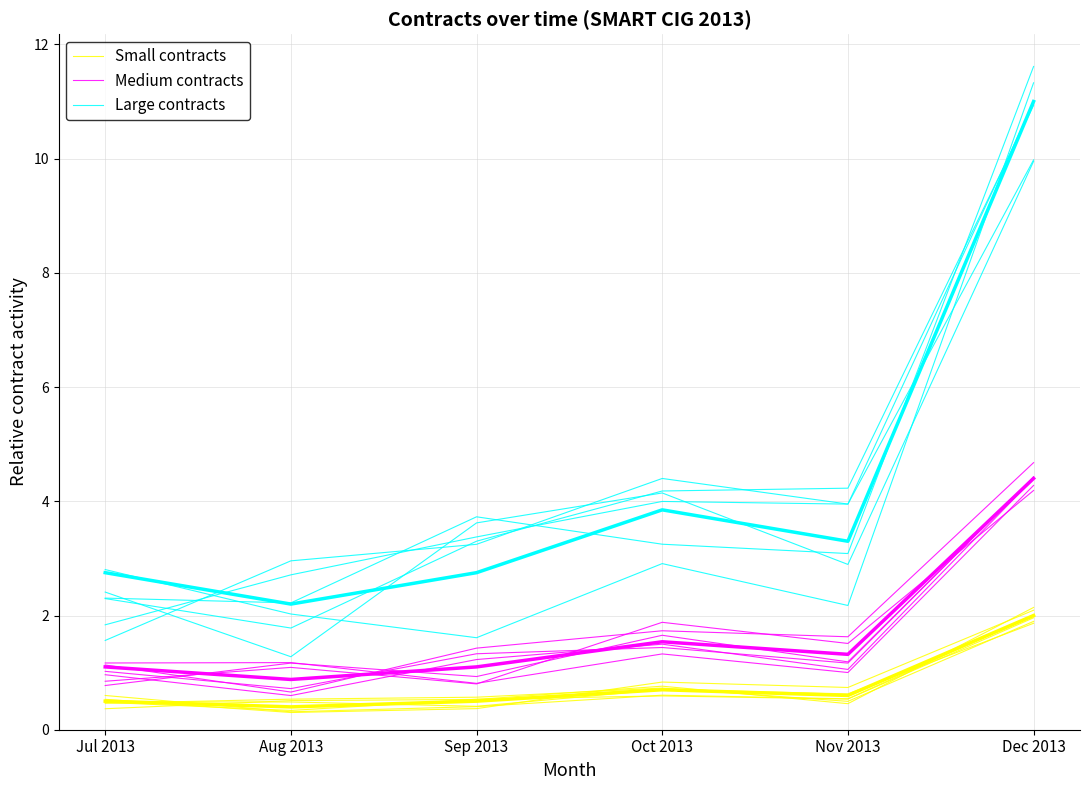

Which has a higher value, Aug 2013 or Sep 2013?

Sep 2013